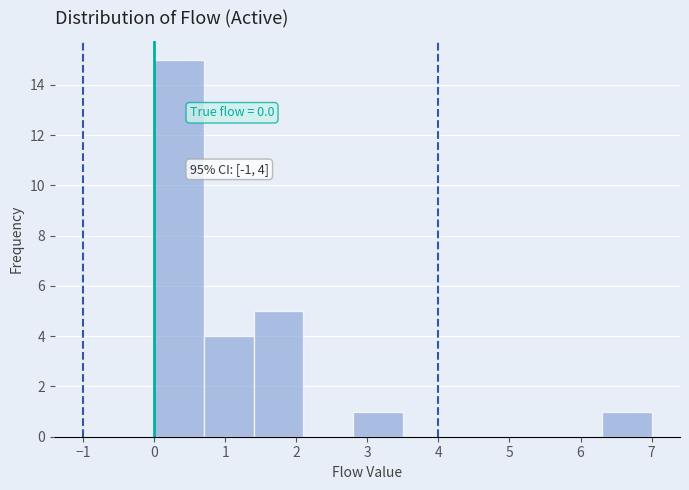

Over which range of the x-axis is the bar tallest?

0.0 to 0.7